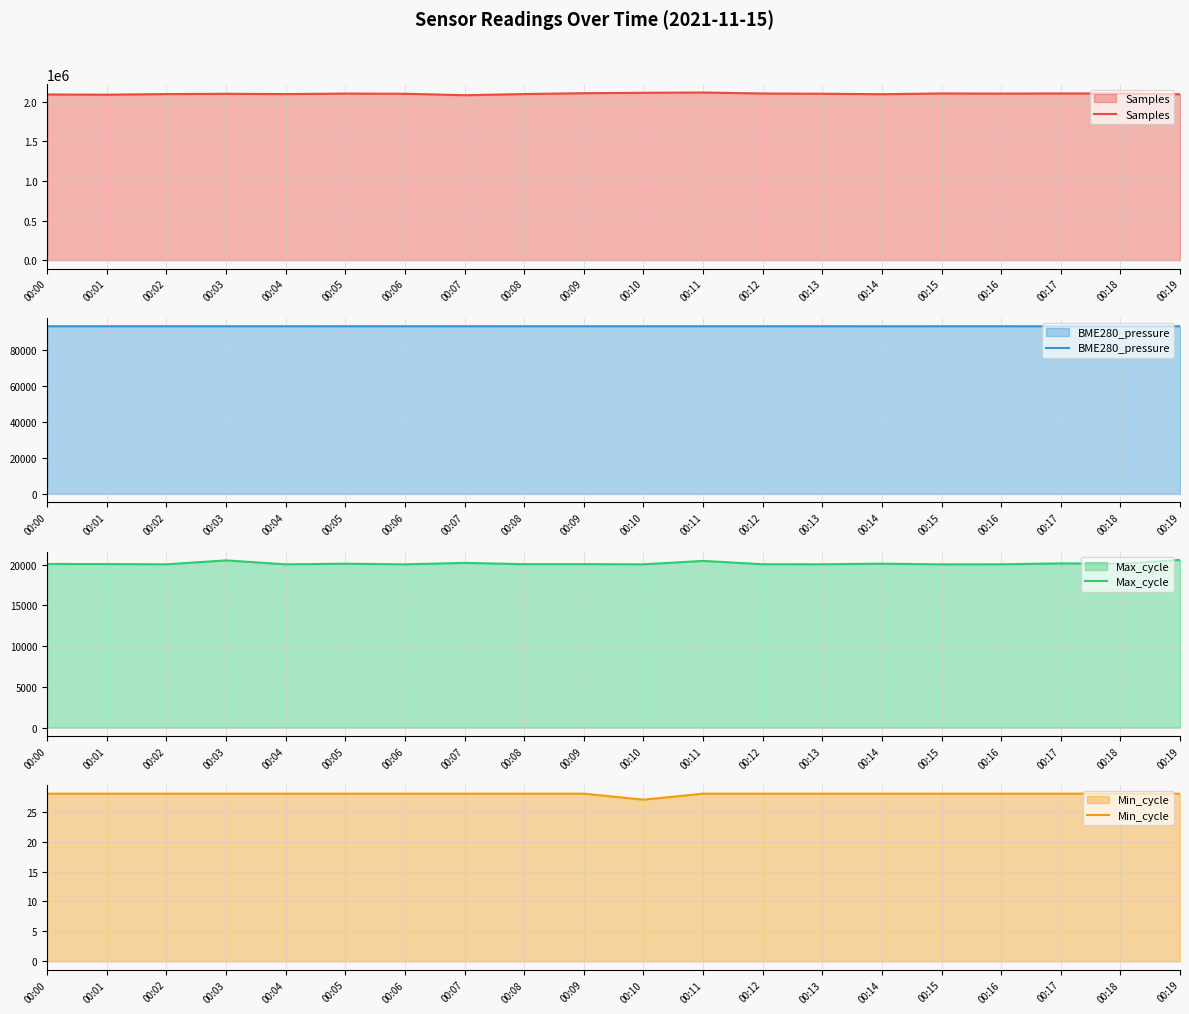

Which series has the largest total across all categories?

Samples